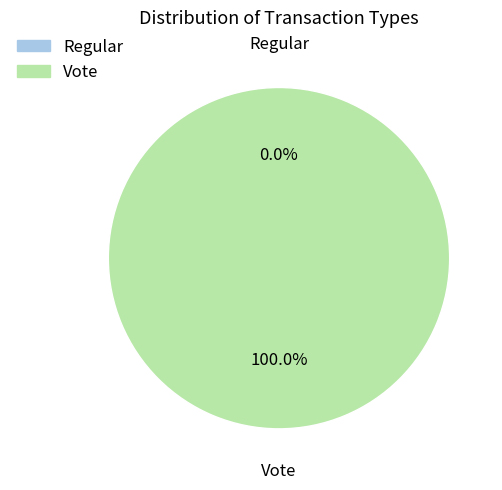

Which slice is the smallest?

Regular